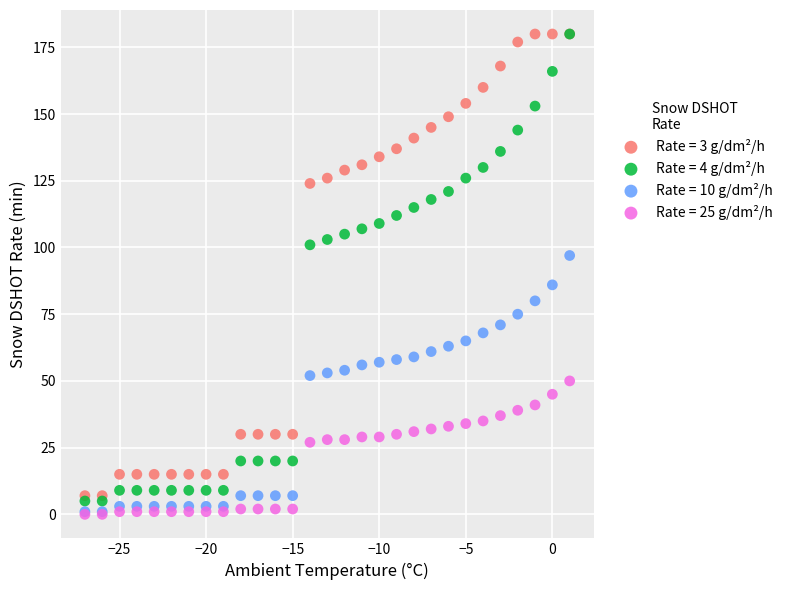

What are all the series names shown in the legend?

Rate = 3 g/dm²/h, Rate = 4 g/dm²/h, Rate = 10 g/dm²/h, Rate = 25 g/dm²/h